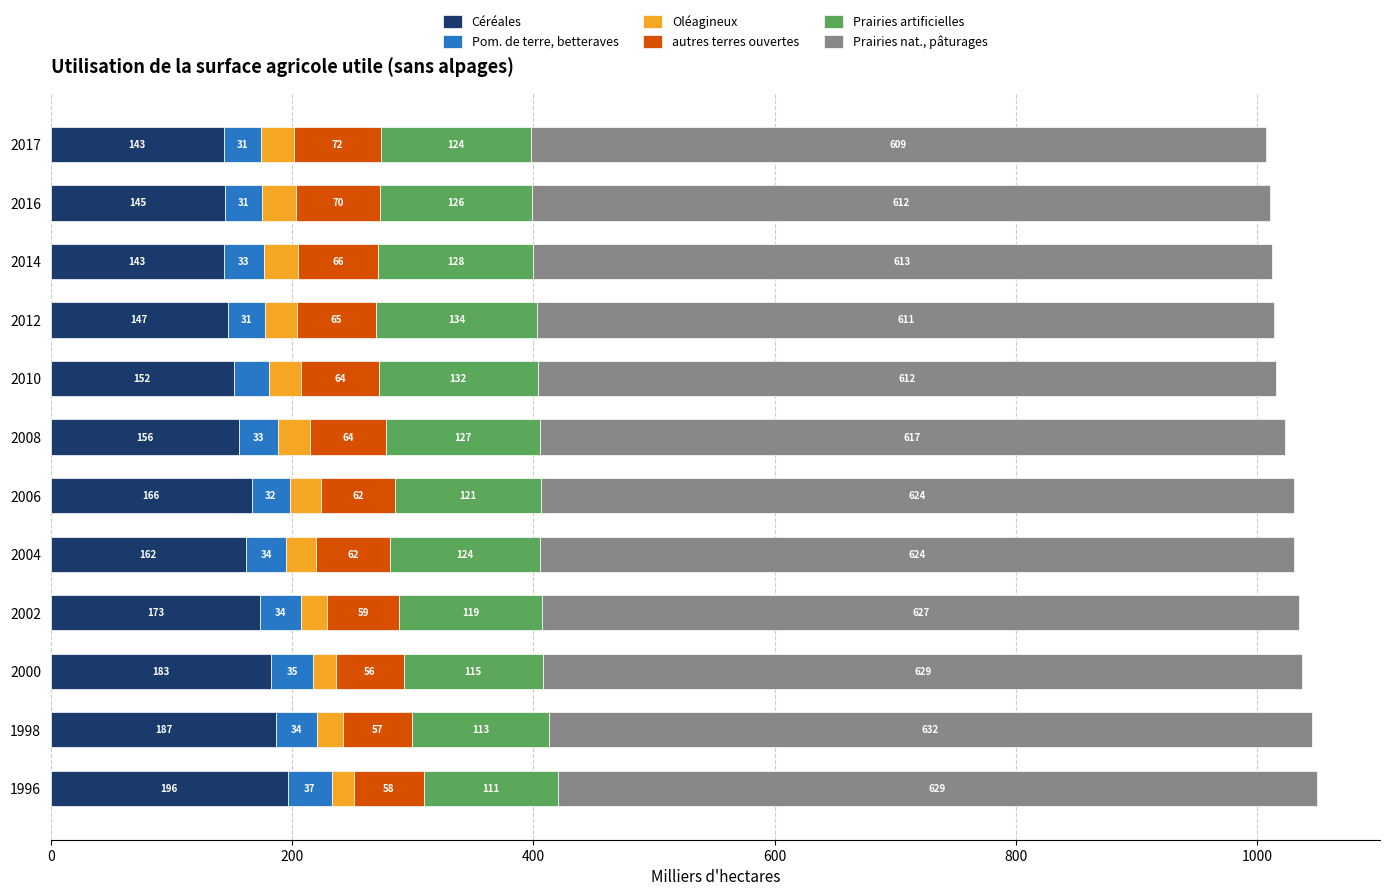

At which category is the sum across all series the highest?

1996